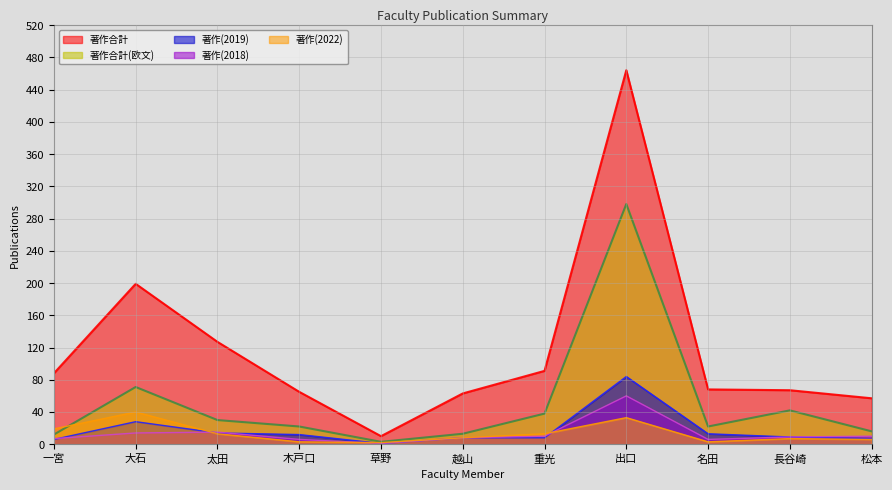

Which series has the largest total across all categories?

著作合計